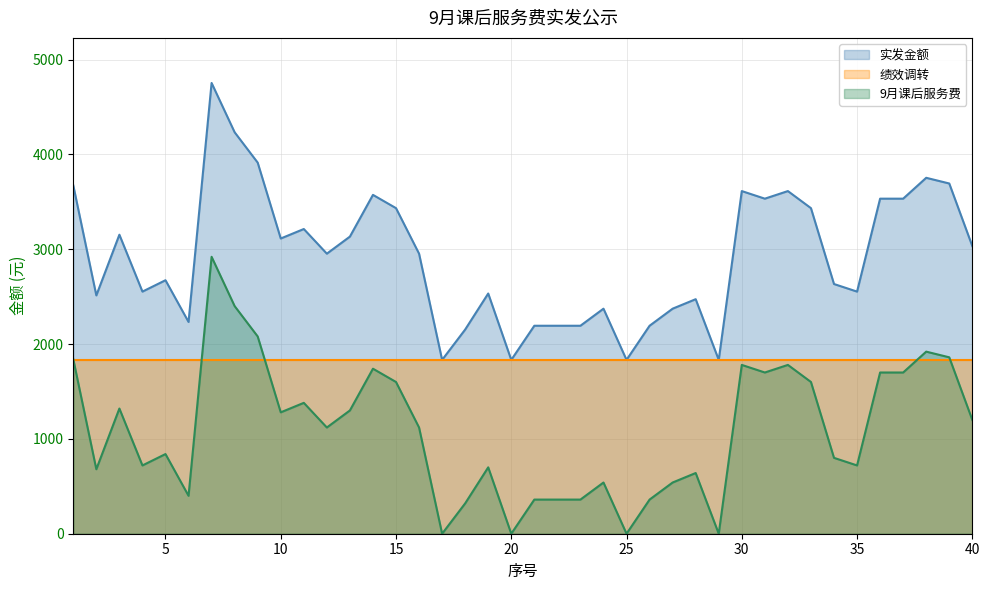

True or false: 实发金额 and 9月课后服务费 intersect in this chart.

False